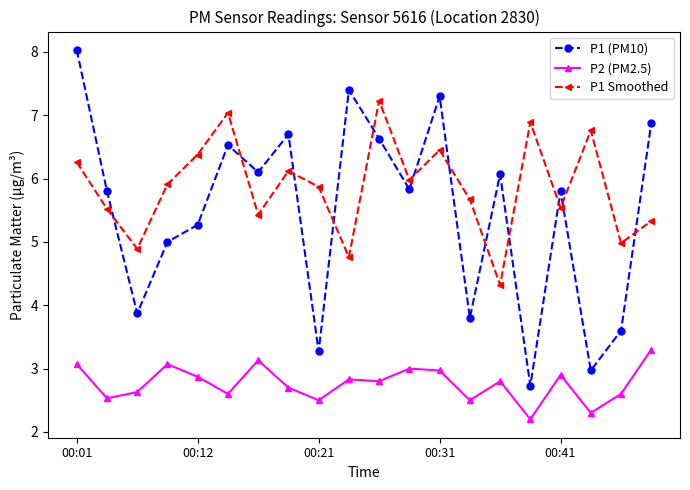

What is the maximum value for P1 (PM10)?

8.0